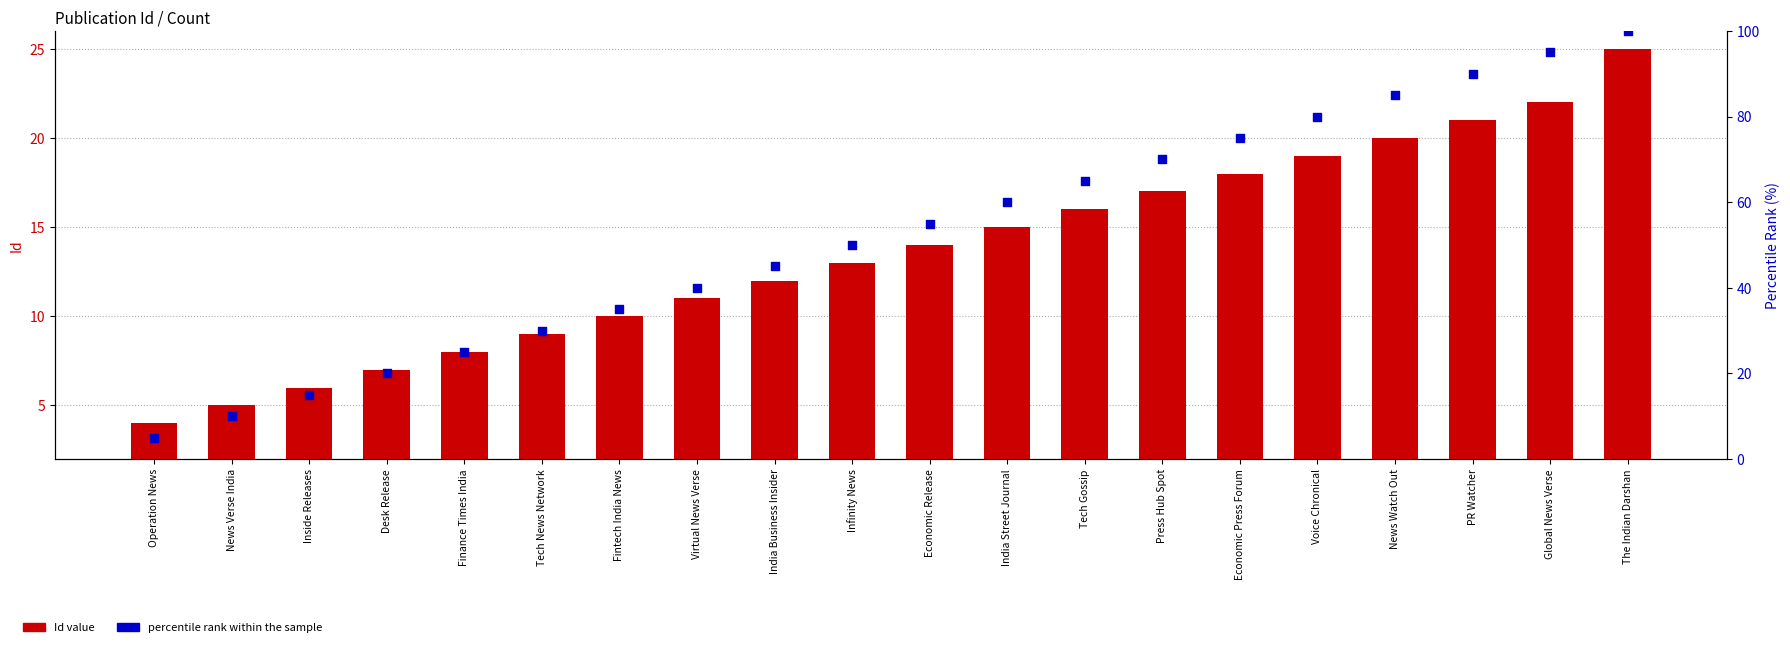

At which category is the sum across all series the highest?

The Indian Darshan